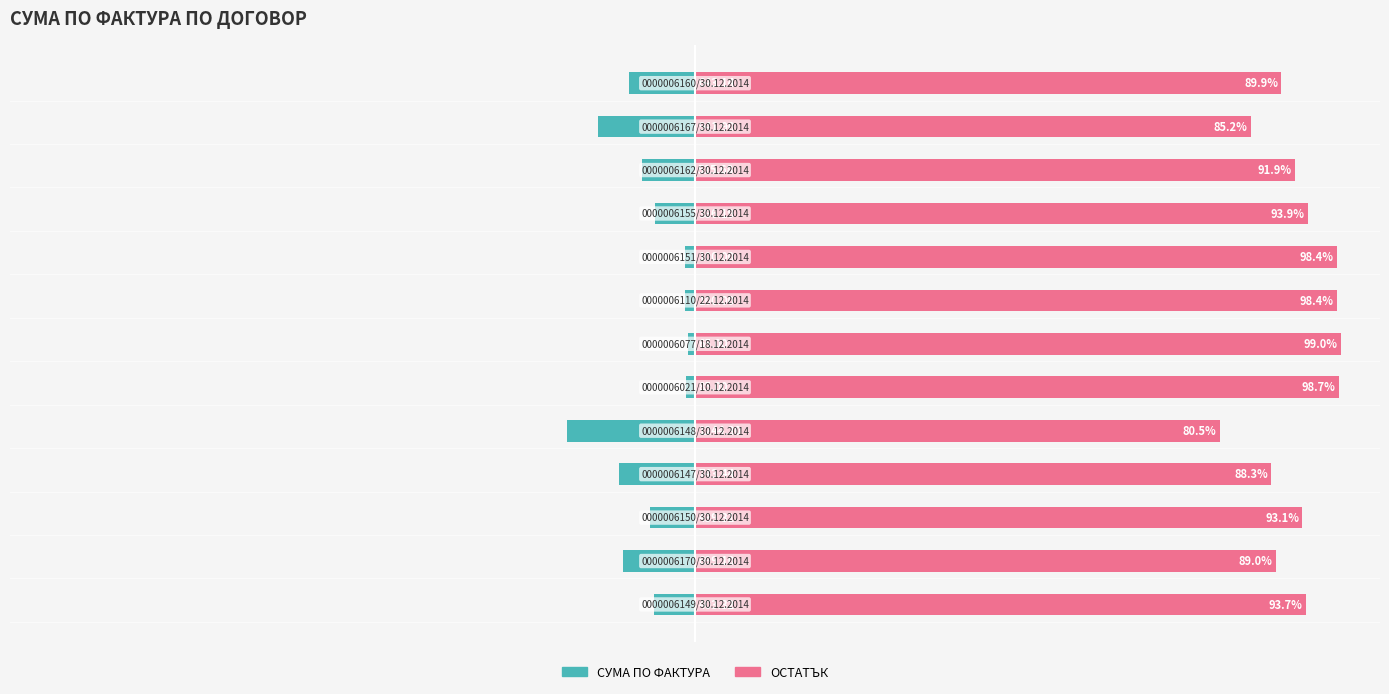

What is the difference between the highest and lowest values at 4?

100.0